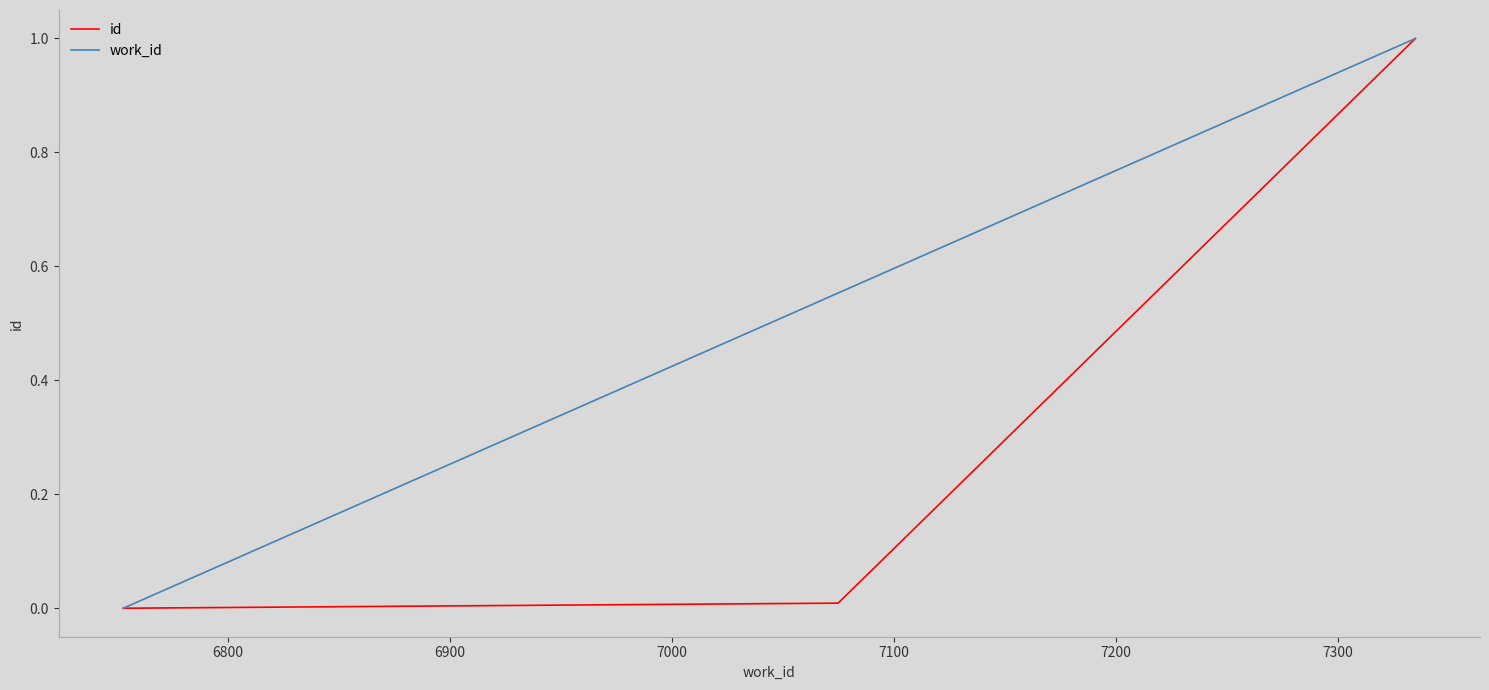

What is the sum of all id values?

1.0